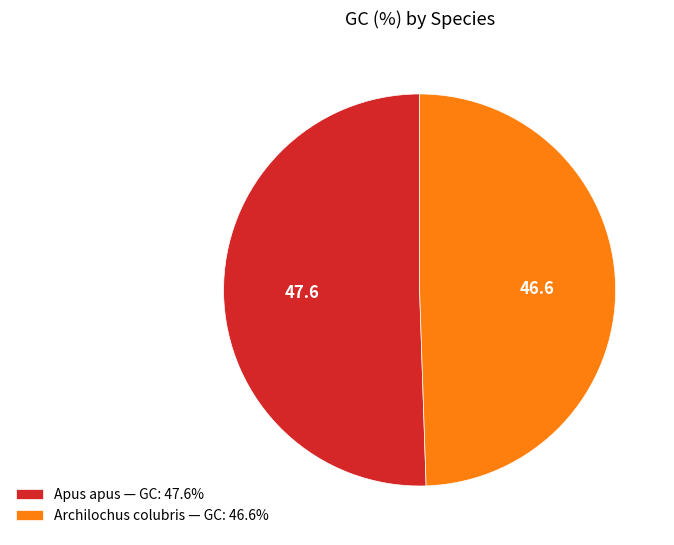

Is the sum of Apus apus — GC: 47.6% and Archilochus colubris — GC: 46.6% greater than half?

Yes